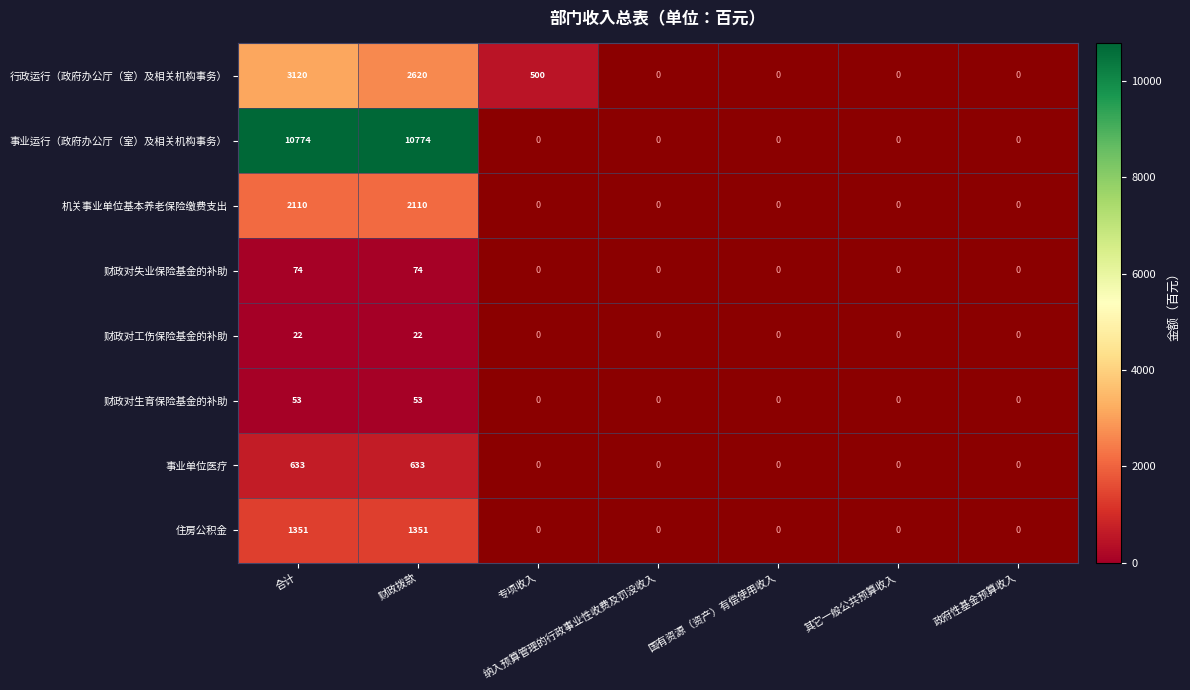

At which category is the sum across all series the highest?

合计